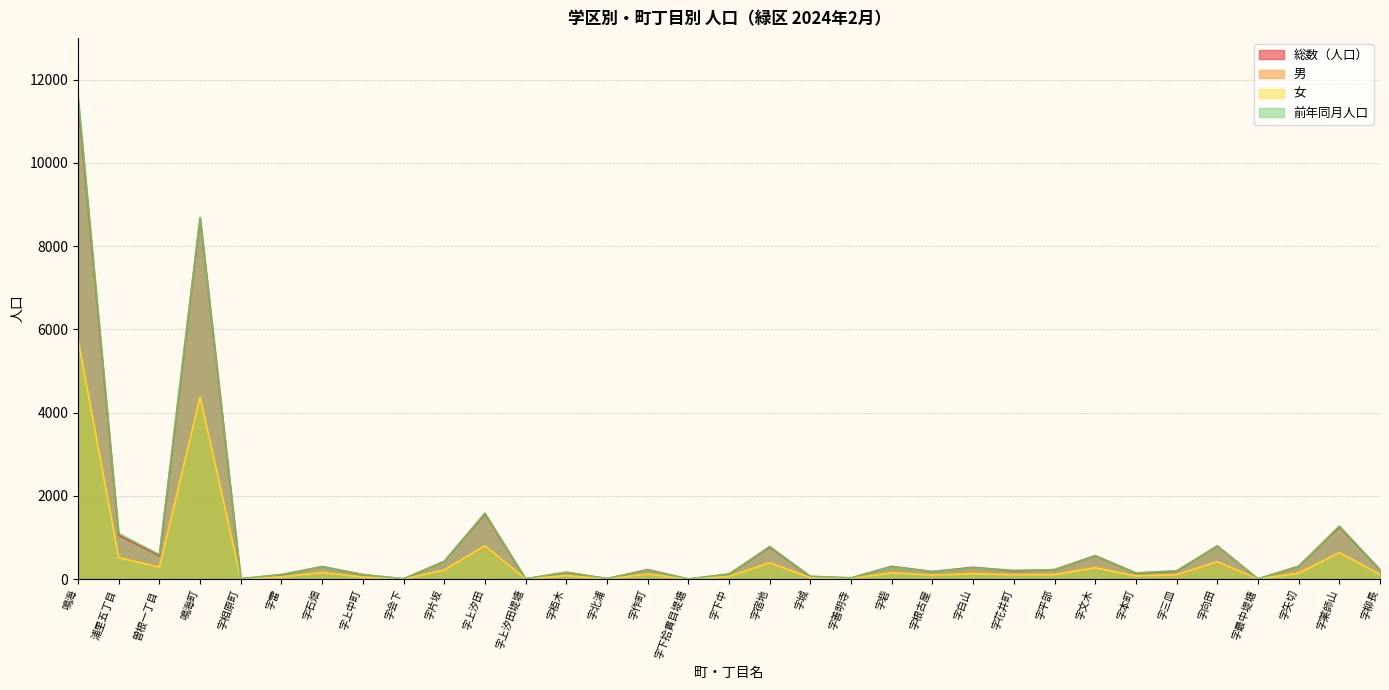

What is the approximate value of 総数（人口） at 鳴海, to the nearest 50?

11500